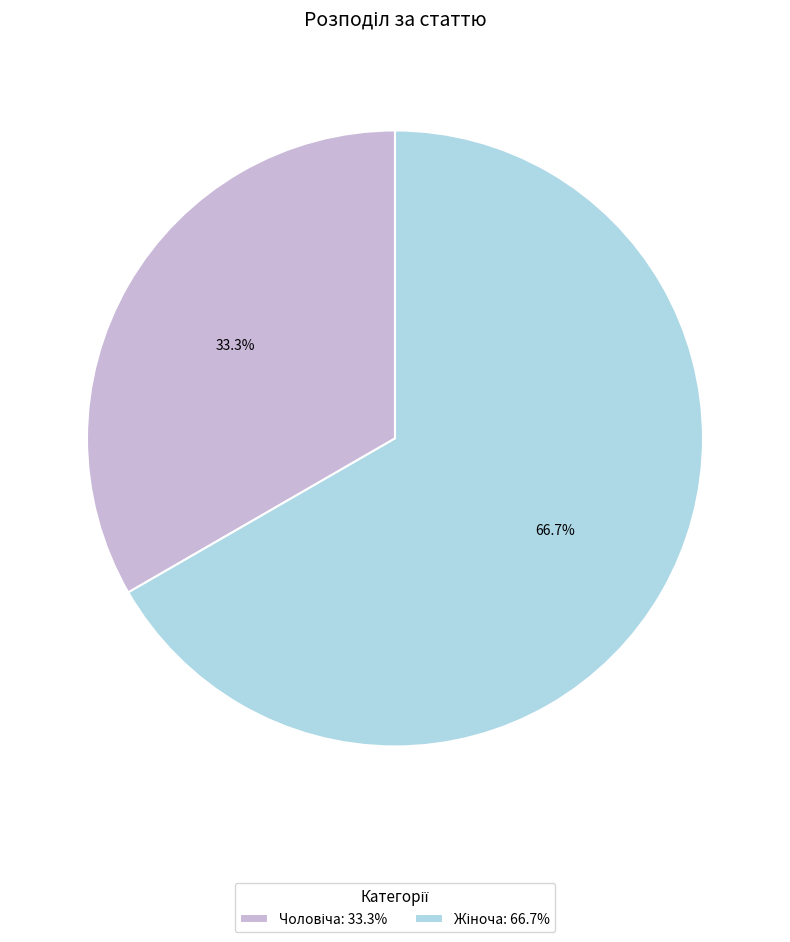

Does any single category account for the majority?

Yes